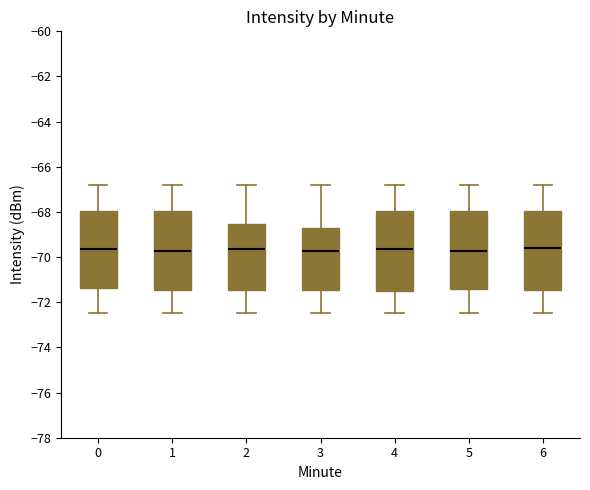

Reading left to right, read every box against the y-axis: the position of its median line, the range the box covers, and the ends of its whiskers. The values are not printed on the chart, so give them approximately, as read against the axis.

0: median -69.6, box -71.4 to -68.0, whiskers -72.4 to -66.8
1: median -69.8, box -71.4 to -68.0, whiskers -72.4 to -66.8
2: median -69.6, box -71.4 to -68.6, whiskers -72.4 to -66.8
3: median -69.8, box -71.4 to -68.6, whiskers -72.4 to -66.8
4: median -69.6, box -71.6 to -68.0, whiskers -72.4 to -66.8
5: median -69.8, box -71.4 to -68.0, whiskers -72.4 to -66.8
6: median -69.6, box -71.4 to -68.0, whiskers -72.4 to -66.8